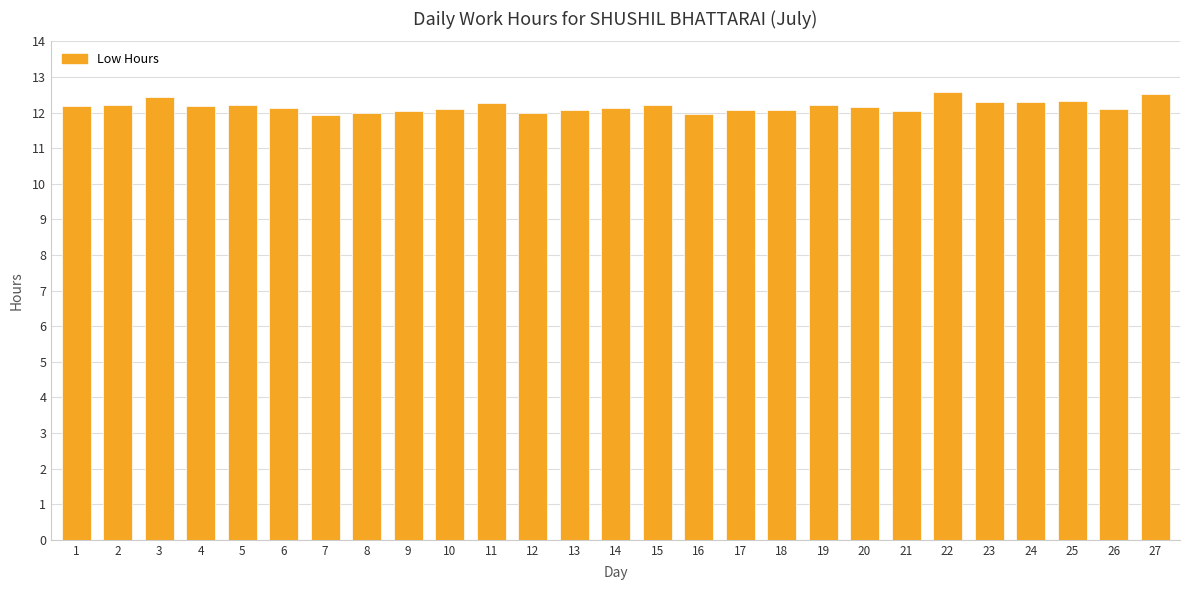

The chart shows a value of 3.0 at 19. True or false?

False